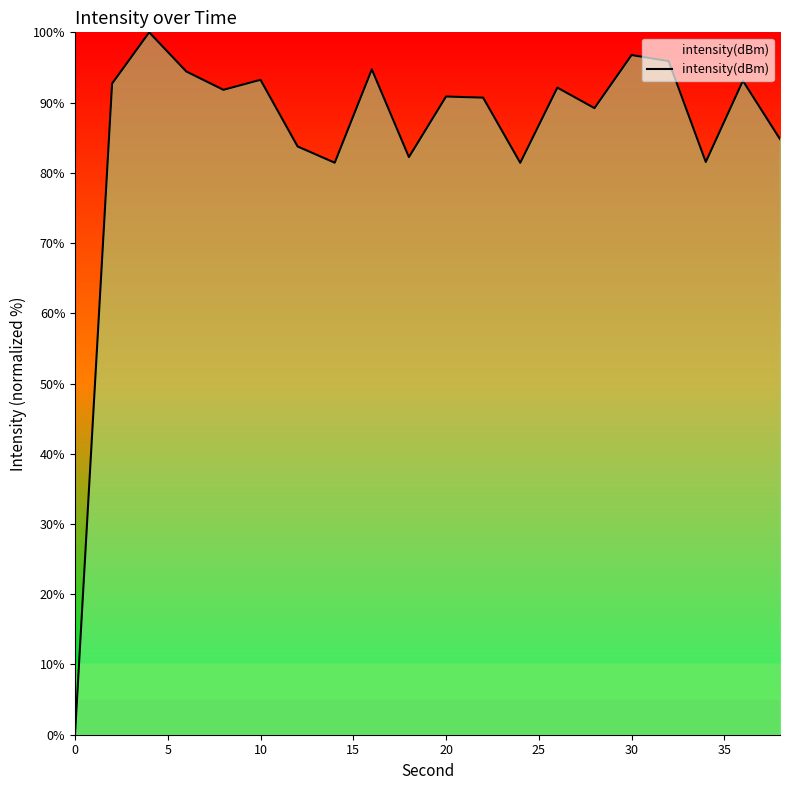

What is the maximum value shown in the chart?

100.0